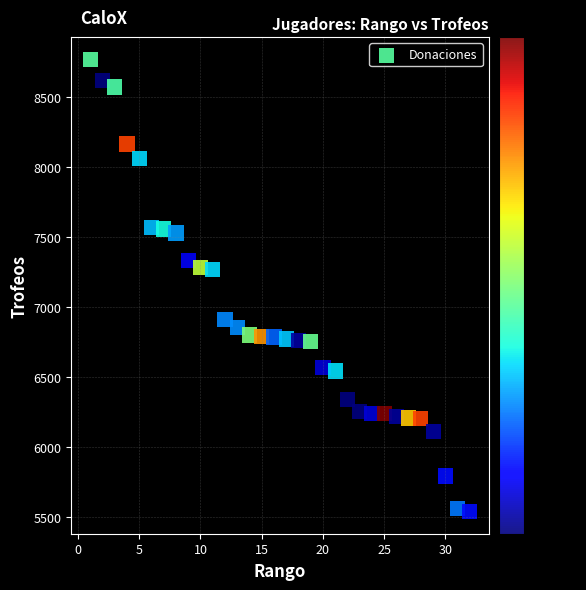

What is the range of Y values (max minus min)?

3227